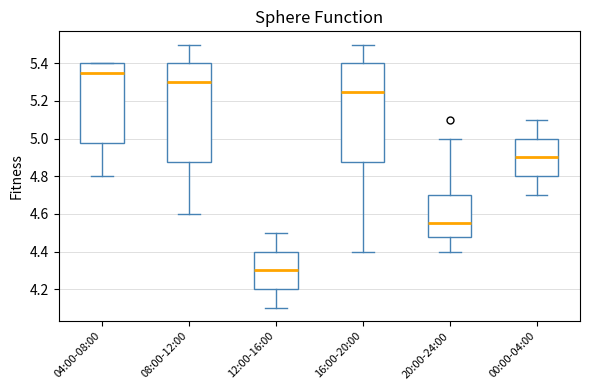

Reading left to right, read every box against the y-axis: the position of its median line, the range the box covers, and the ends of its whiskers. The values are not printed on the chart, so give them approximately, as read against the axis.

04:00-08:00: median 5.36, box 4.98 to 5.40, whiskers 4.80 to 5.40
08:00-12:00: median 5.30, box 4.88 to 5.40, whiskers 4.60 to 5.50
12:00-16:00: median 4.30, box 4.20 to 4.40, whiskers 4.10 to 4.50
16:00-20:00: median 5.26, box 4.88 to 5.40, whiskers 4.40 to 5.50
20:00-24:00: median 4.56, box 4.48 to 4.70, whiskers 4.40 to 5.00
00:00-04:00: median 4.90, box 4.80 to 5.00, whiskers 4.70 to 5.10